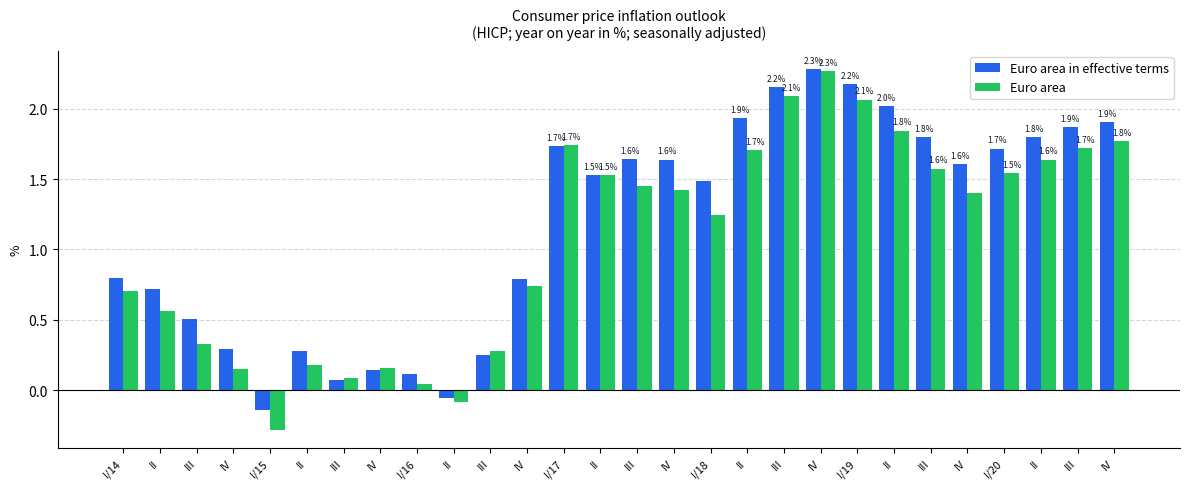

Reading left to right, list all the values displayed in this chart.

Euro area in effective terms: 0.8	0.7	0.5	0.3	-0.1	0.3	0.1	0.1	0.1	-0.1	0.2	0.8	1.7	1.5	1.6	1.6	1.5	1.9	2.2	2.3	2.2	2.0	1.8	1.6	1.7	1.8	1.9	1.9
Euro area: 0.7	0.6	0.3	0.2	-0.3	0.2	0.1	0.2	0.0	-0.1	0.3	0.7	1.7	1.5	1.5	1.4	1.2	1.7	2.1	2.3	2.1	1.8	1.6	1.4	1.5	1.6	1.7	1.8